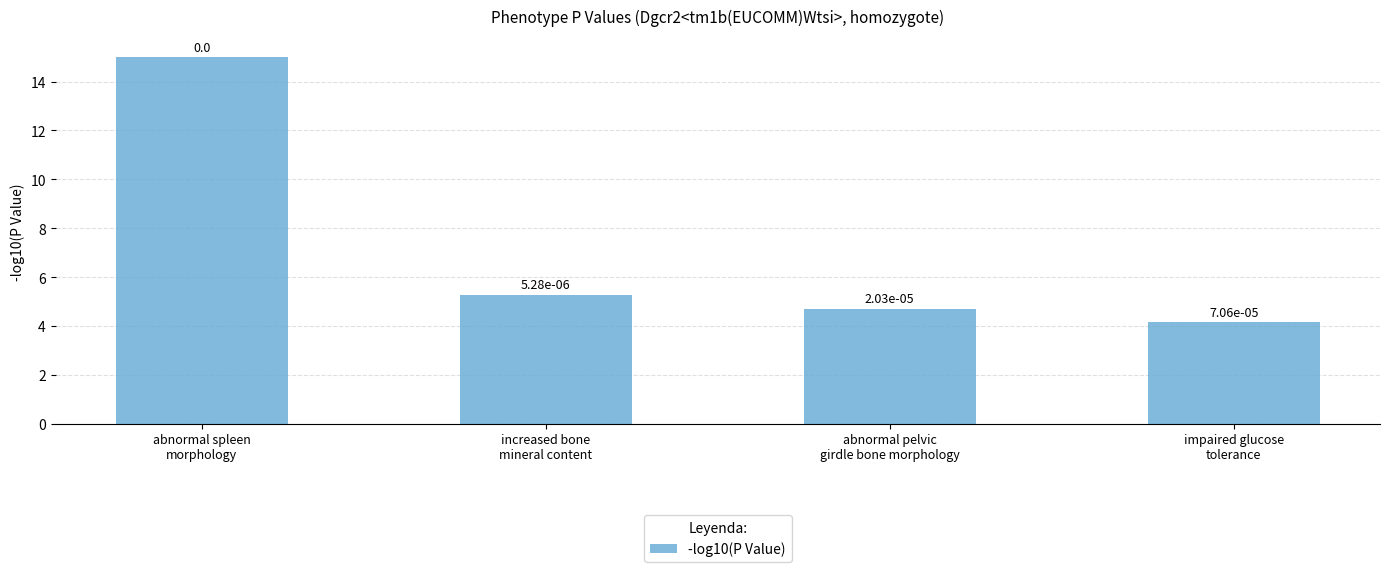

What is the difference between the values at abnormal pelvic
girdle bone morphology and abnormal spleen
morphology?

10.3